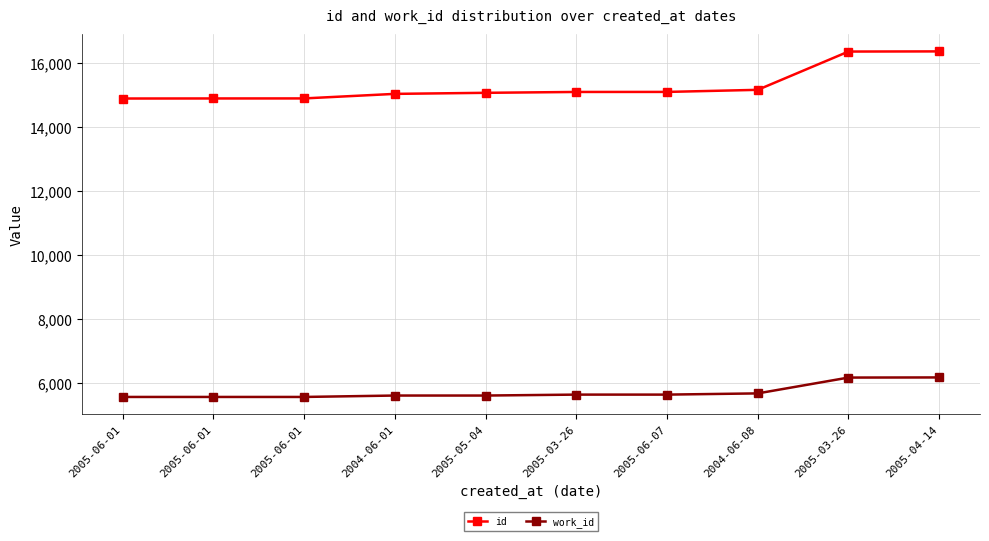

True or false: id has a value of 16360 at 2005-04-14.

True